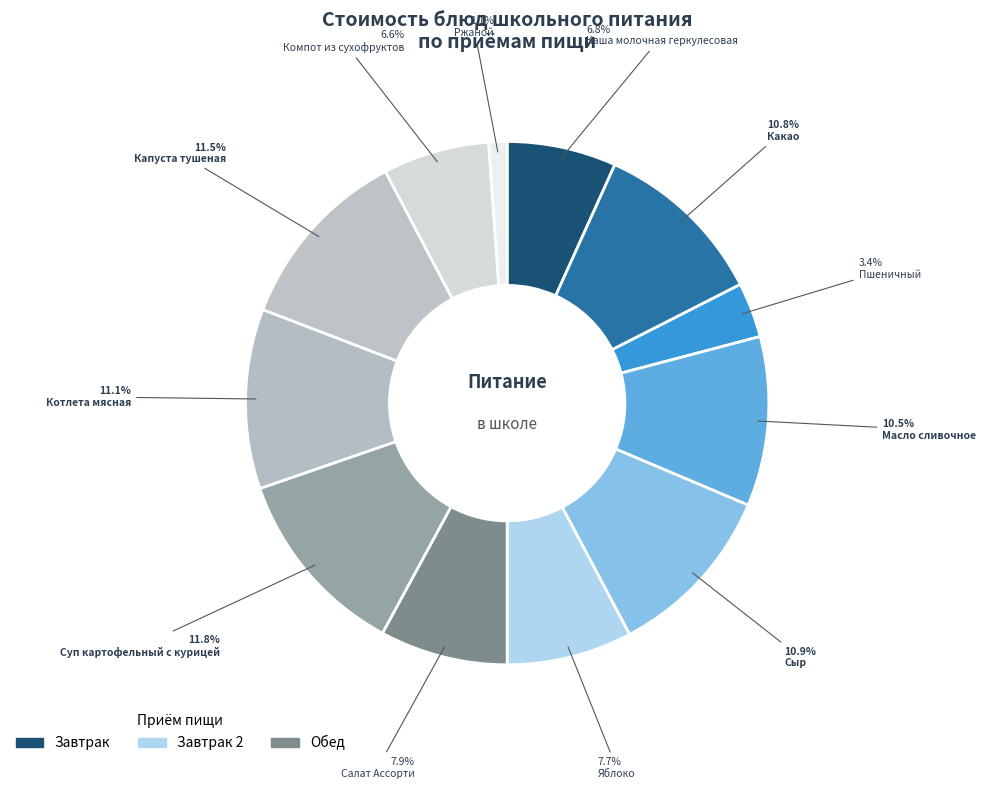

Is there a majority slice in this chart?

No